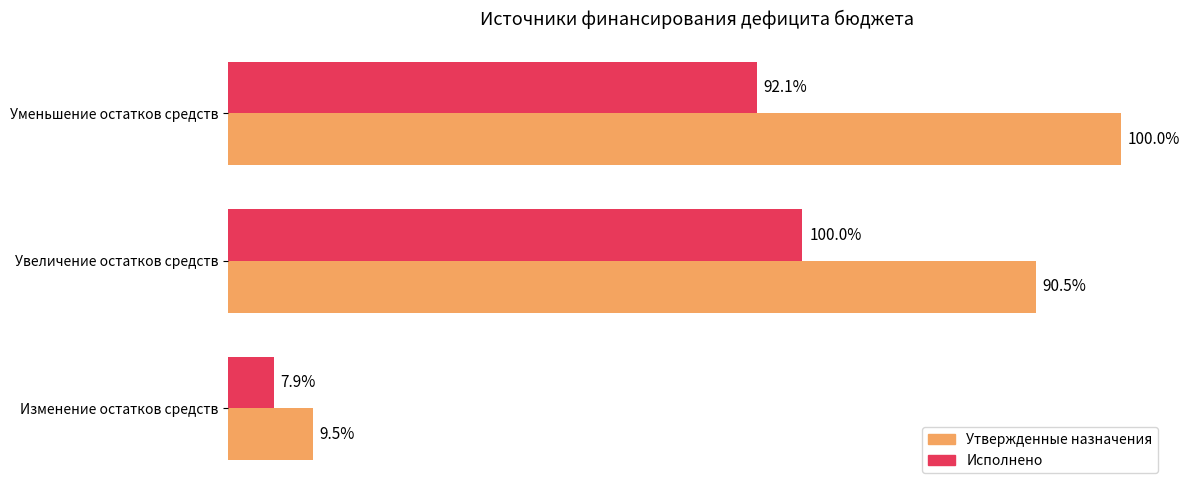

What are all the series names shown in the legend?

Утвержденные назначения, Исполнено